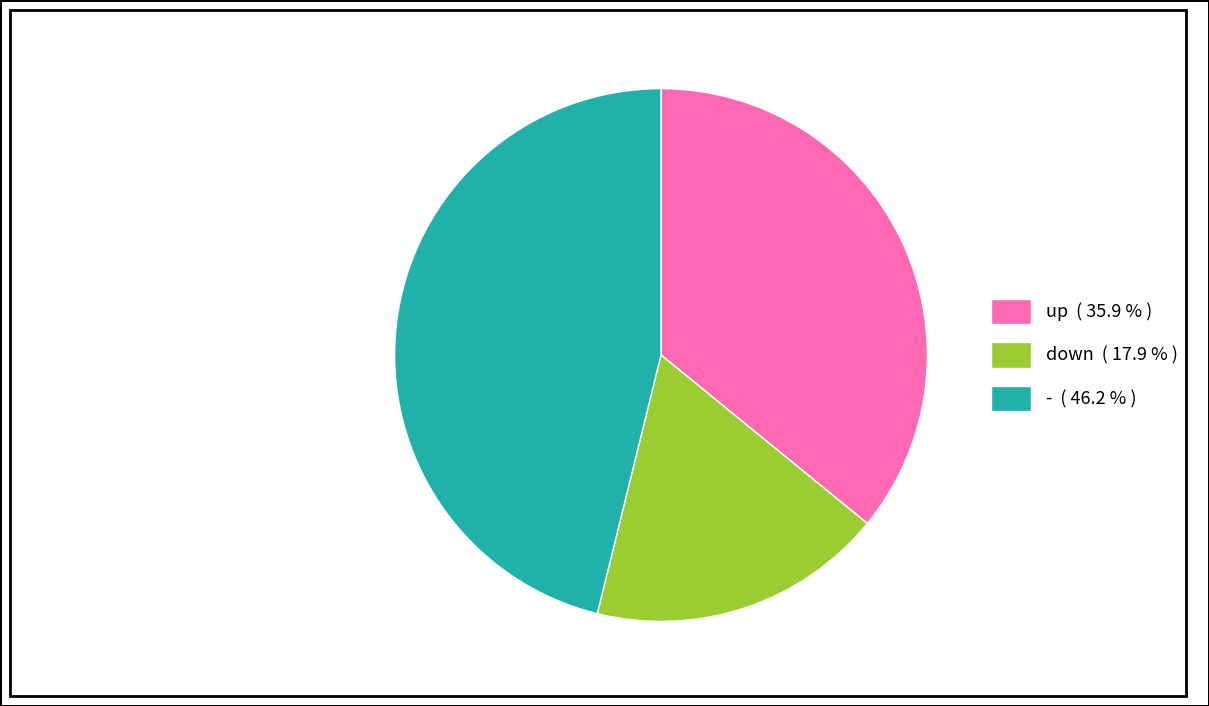

Does up ( 35.9 % ) represent more than half of the total?

No